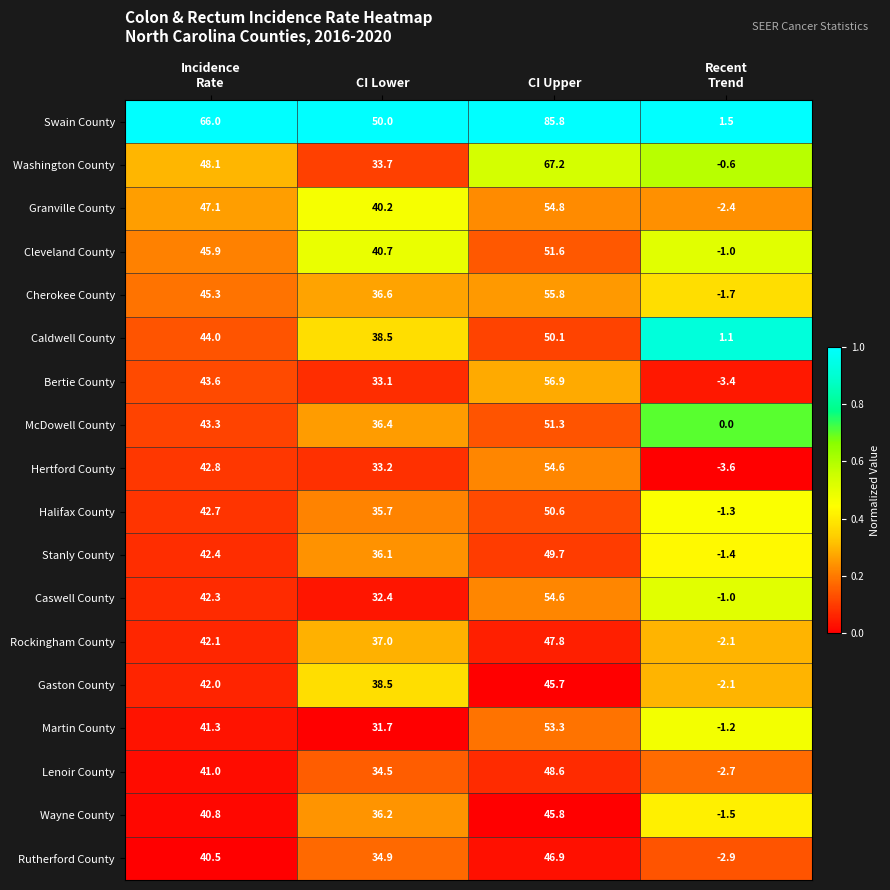

What is the difference between the highest and lowest values at Recent
Trend?

5.1